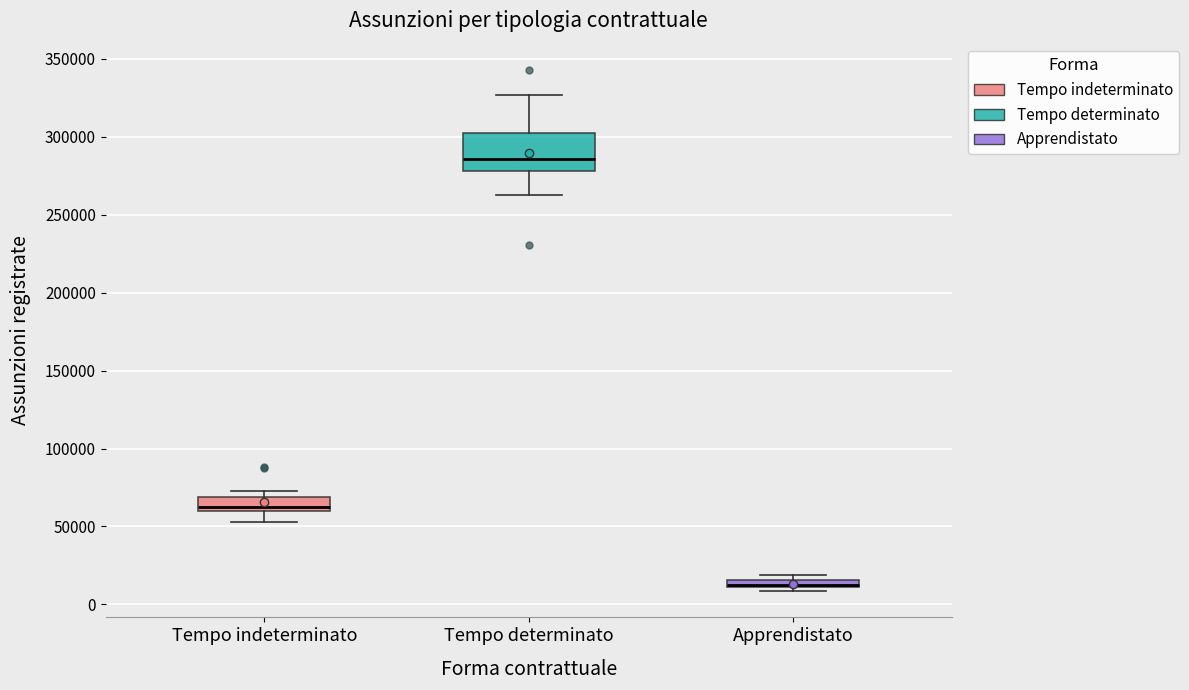

Which box is the tallest, from its lower edge to its upper edge?

Tempo determinato